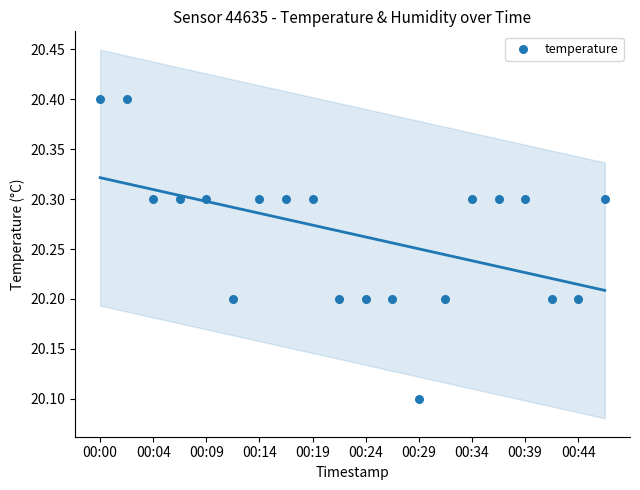

What Y value in the scatter plot is closest to 20?

20.1